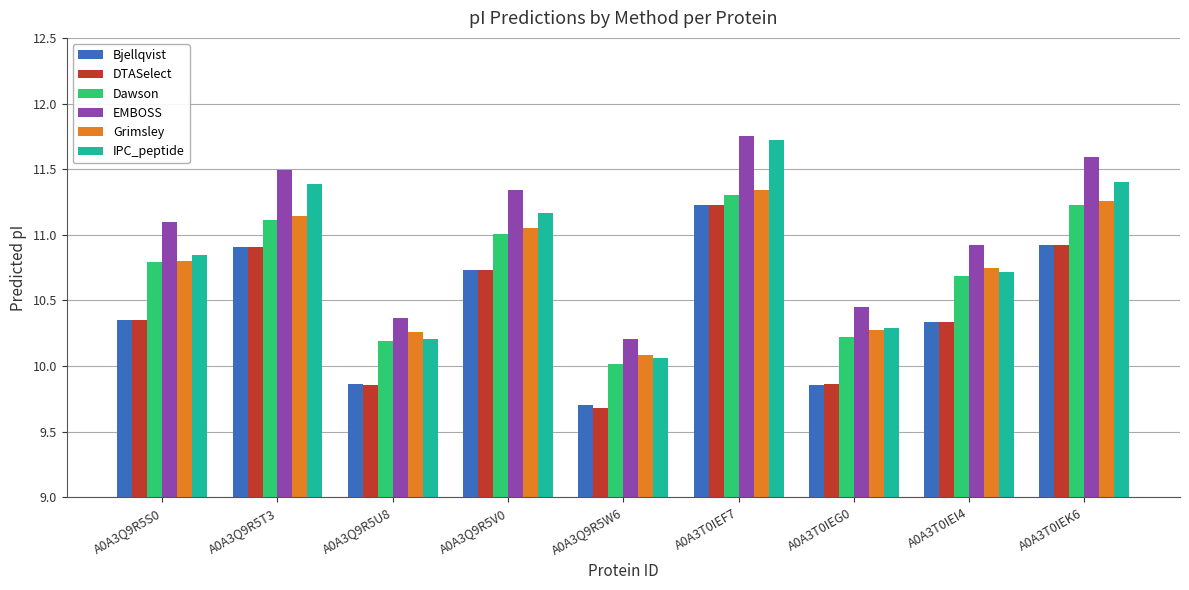

At which category does the chart reach its minimum across all series?

A0A3Q9R5W6